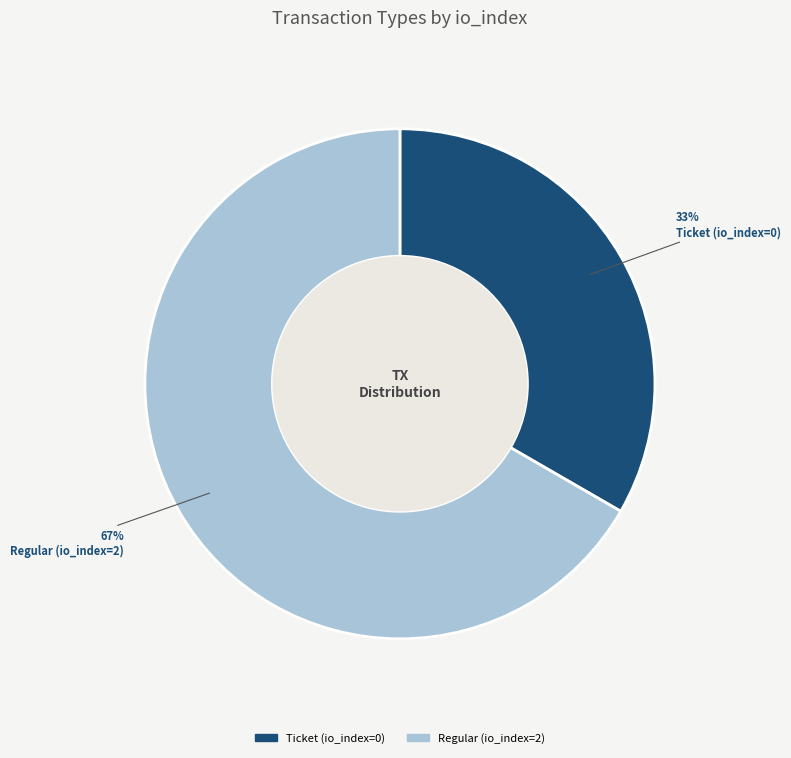

To the nearest percent, what percentage of the pie is Regular (io_index=2)?

67%